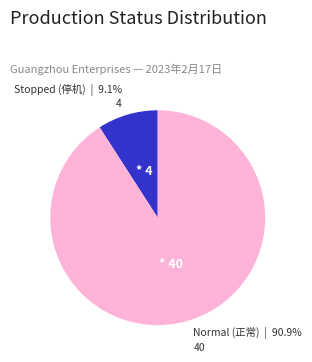

Does any single category account for the majority?

Yes